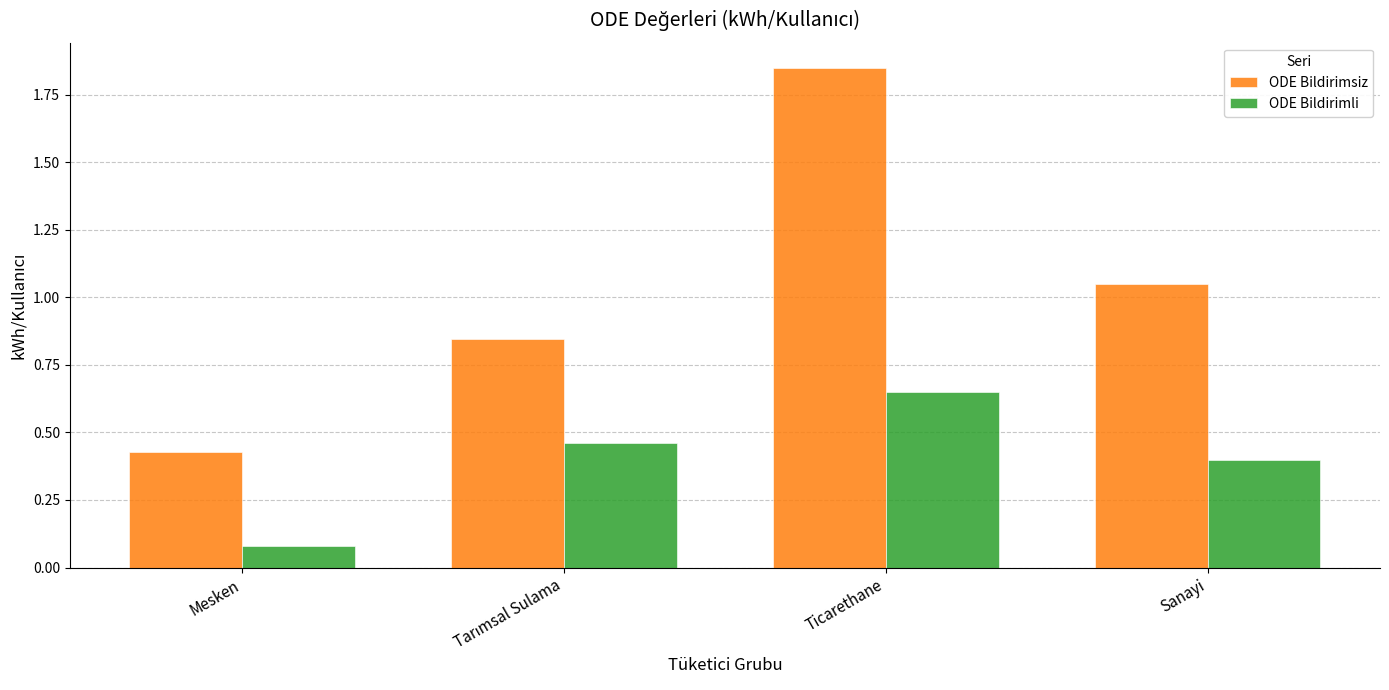

At which label is ODE Bildirimli closest to 0?

Mesken